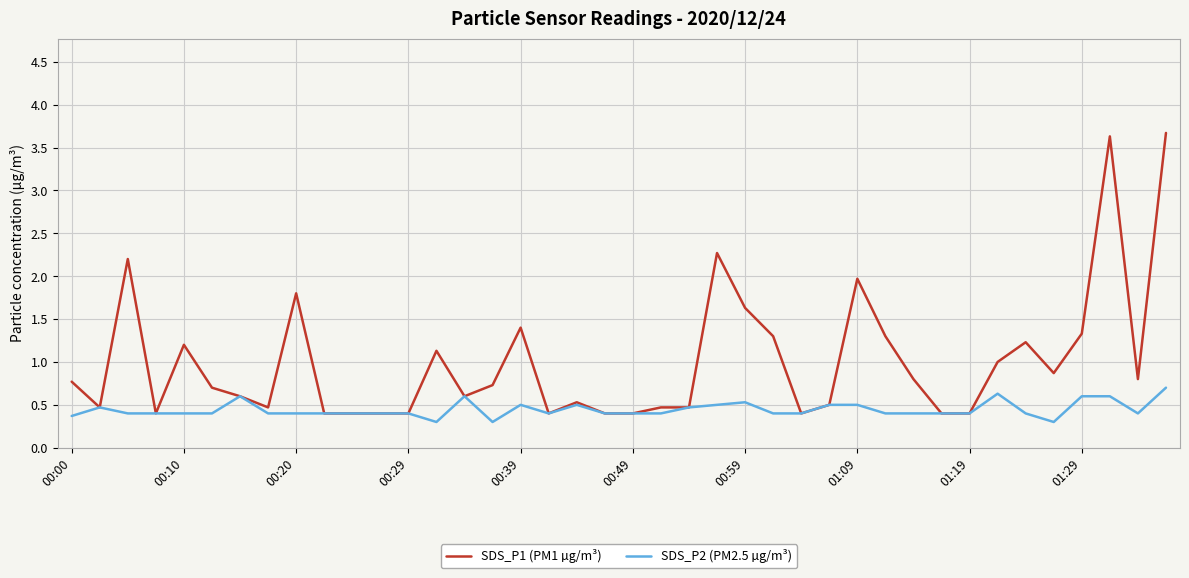

Which series has the widest spread of values?

SDS_P1 (PM1 µg/m³)